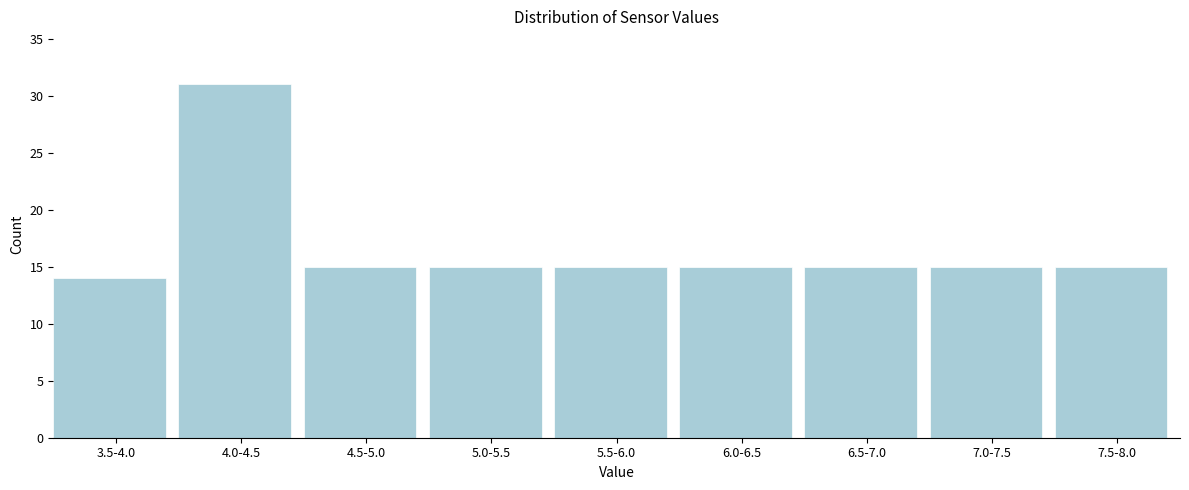

Reading right to left, extract all data points from this chart.

7.5-8.0=15	7.0-7.5=15	6.5-7.0=15	6.0-6.5=15	5.5-6.0=15	5.0-5.5=15	4.5-5.0=15	4.0-4.5=31	3.5-4.0=14